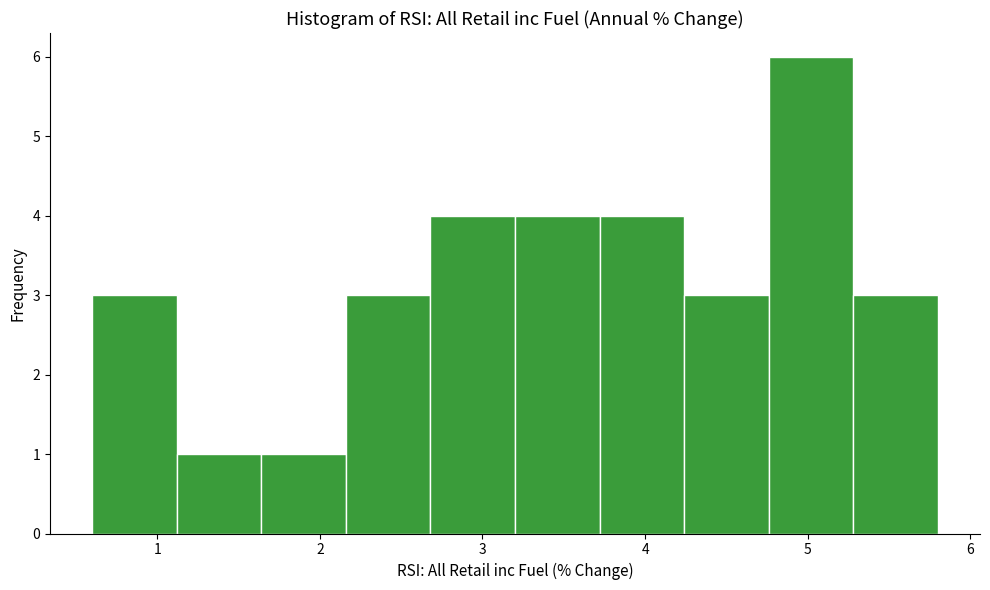

Over which range of the x-axis is the bar tallest?

4.76 to 5.28